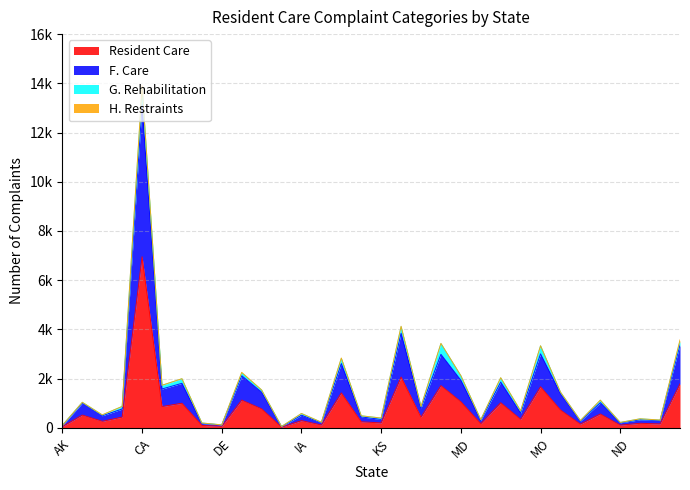

The Resident Care series shows 257 at NH. True or false?

False